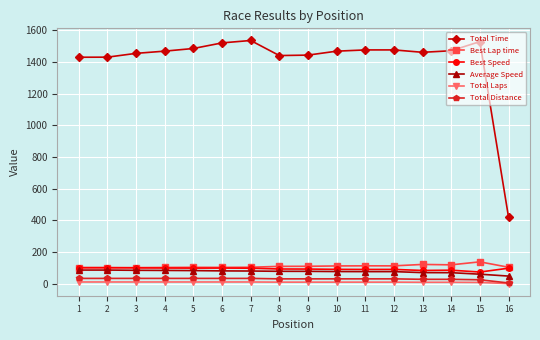

Does the chart display data point markers on the line(s)?

Yes